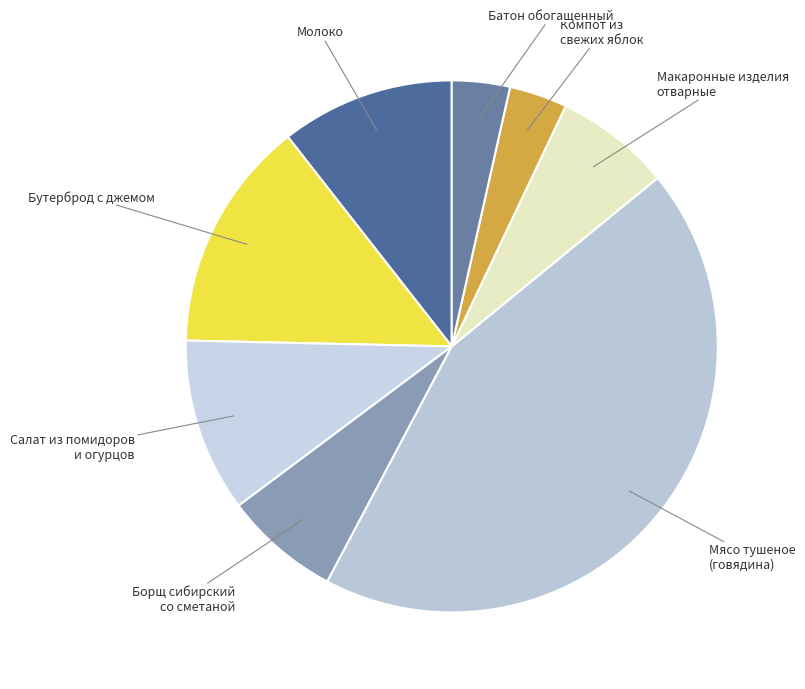

Is the sum of Салат из помидоров и огурцов and Компот из свежих яблок greater than half?

No